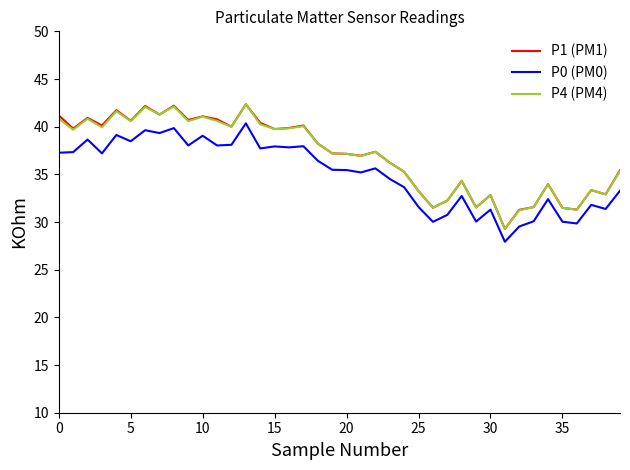

How many lines are shown in the chart?

3